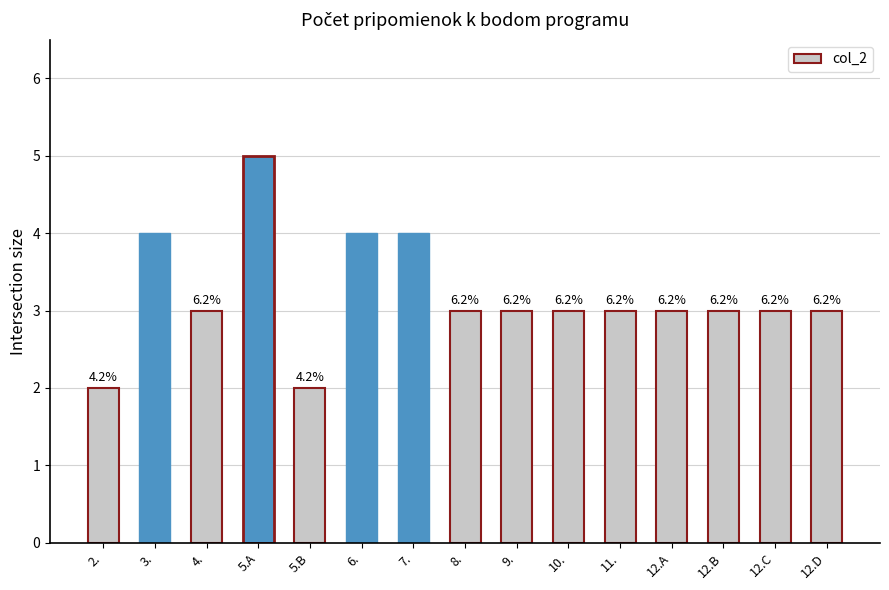

How many bars are there in total?

15